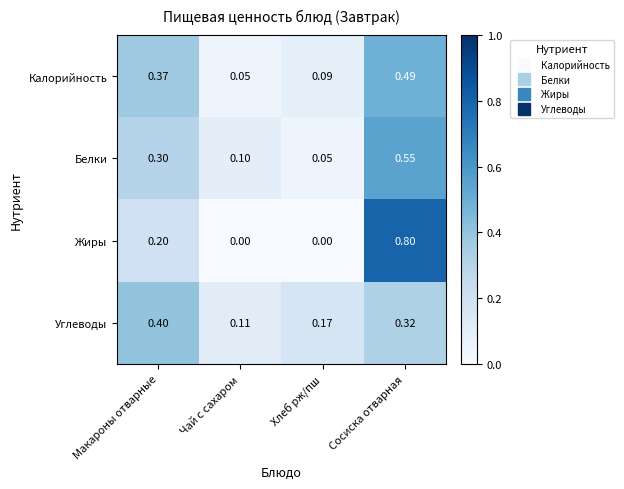

At which category does the chart reach its peak across all series?

Сосиска отварная